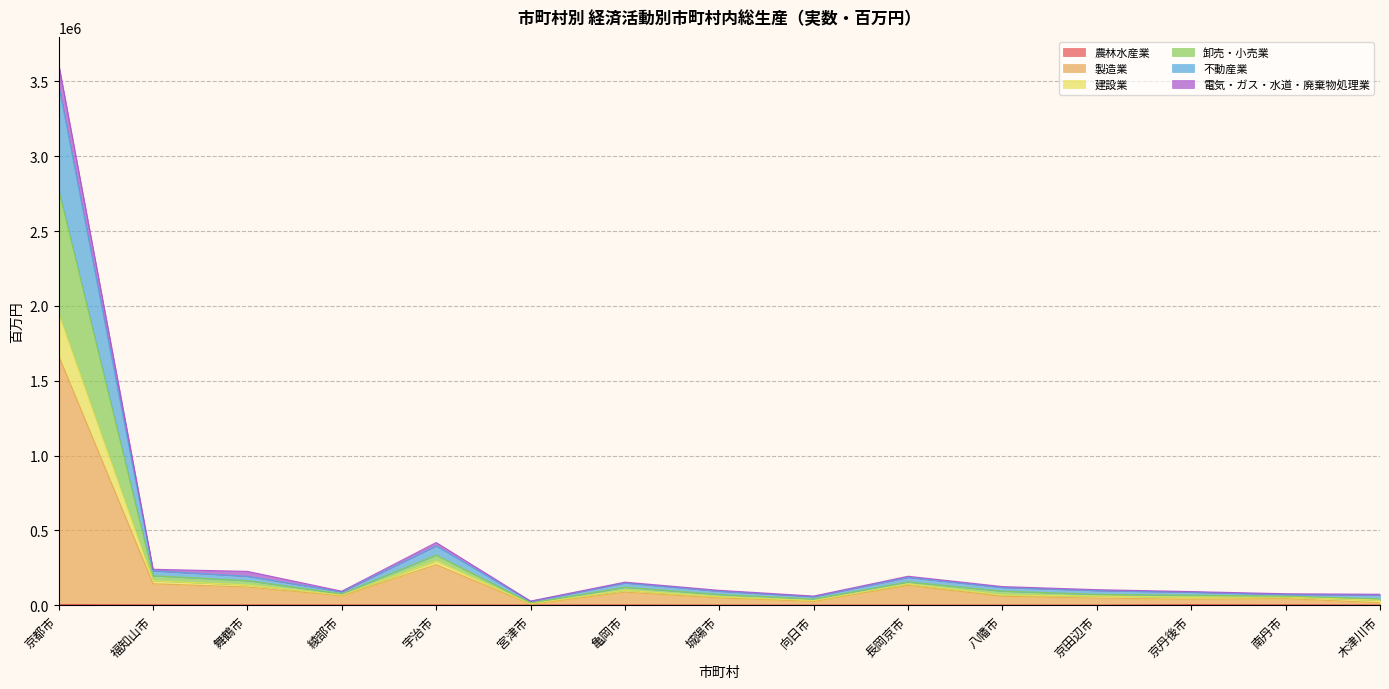

Does the chart have visible grid lines?

Yes